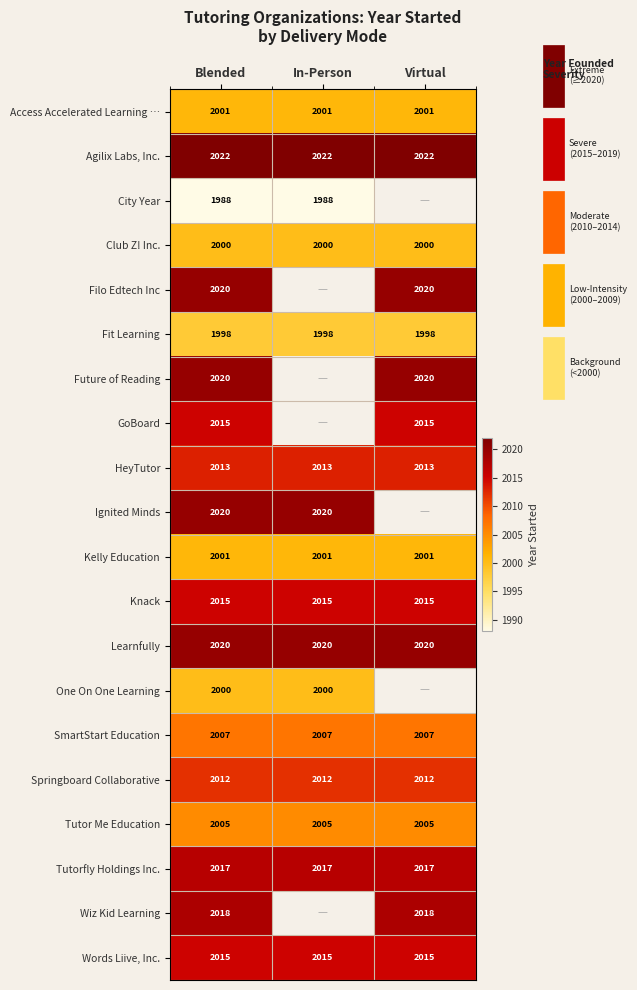

Which category has the highest value across all series?

Blended